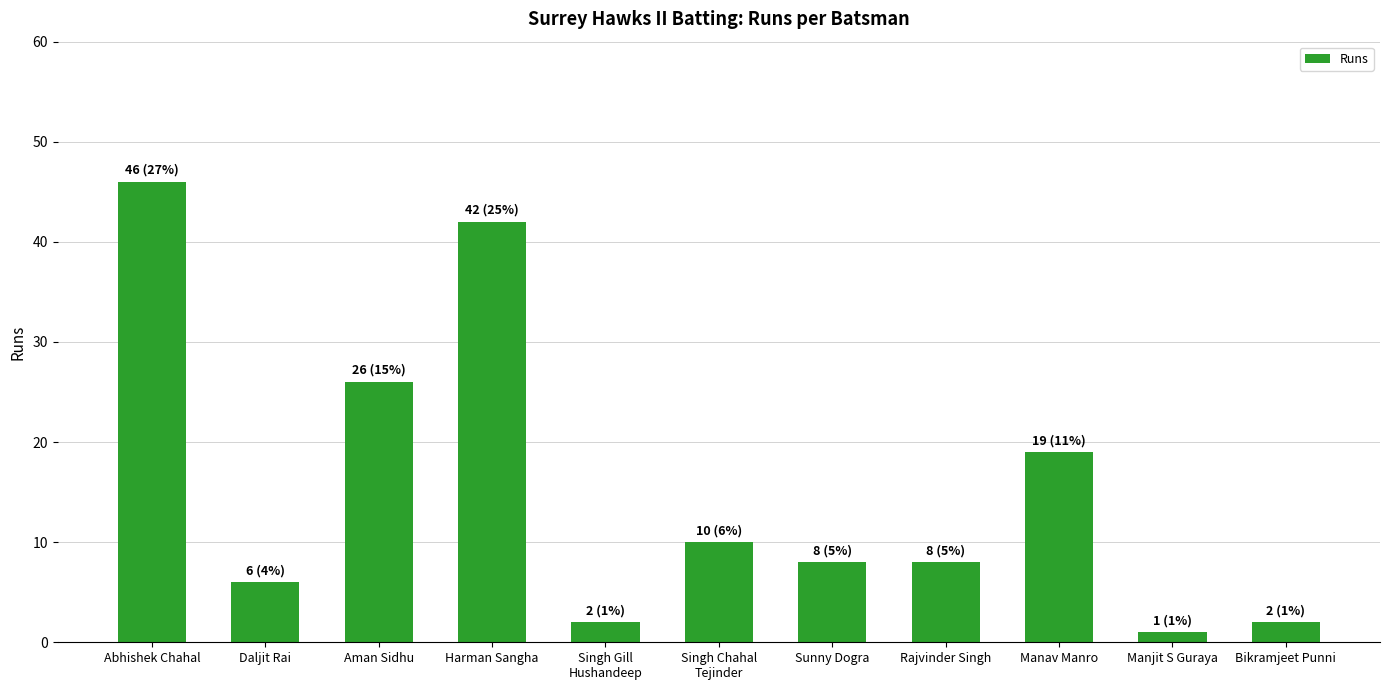

Reading left to right, what are all the values shown in this chart?

46	6	26	42	2	10	8	8	19	1	2